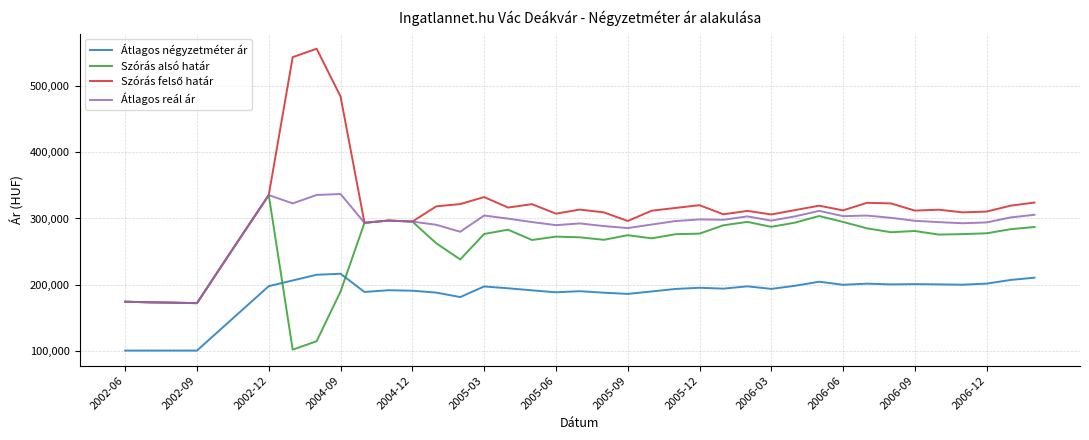

What is the lowest value of the Átlagos négyzetméter ár series?

100000